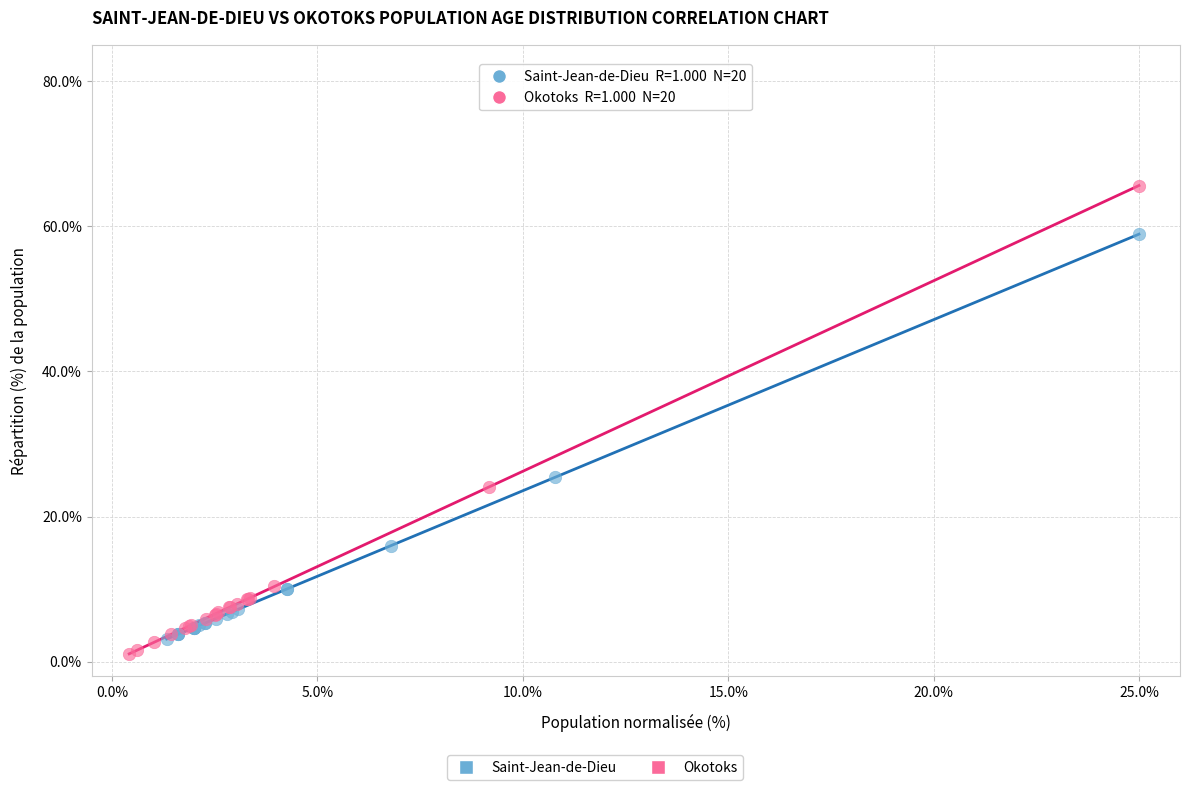

Which series has the largest Y range (max minus min)?

Okotoks